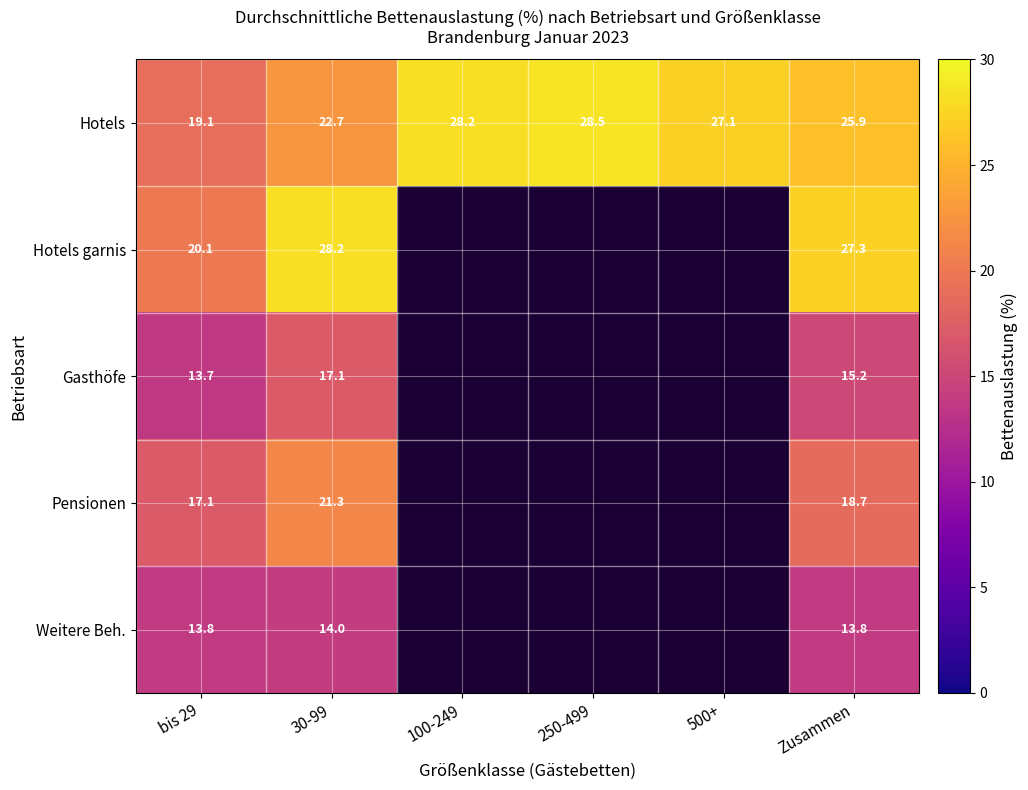

What is the sum of all Hotels values?

151.5